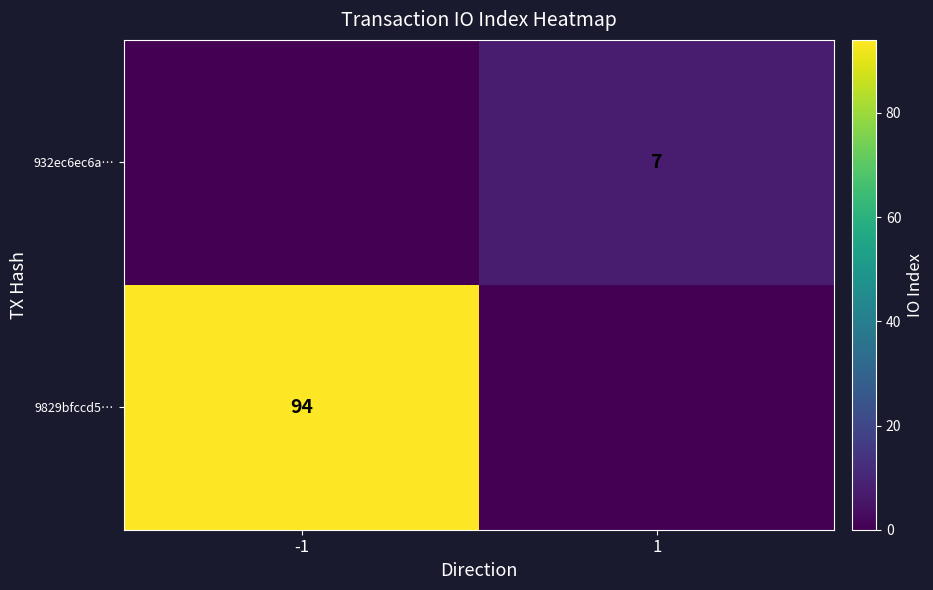

Count the number of data series in this chart.

2